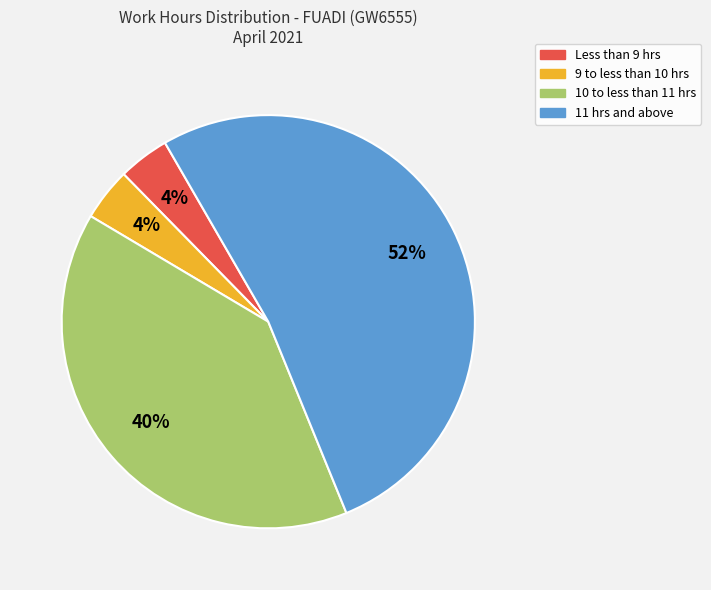

To the nearest percent, what is the difference between the largest and smallest slice percentages?

48%